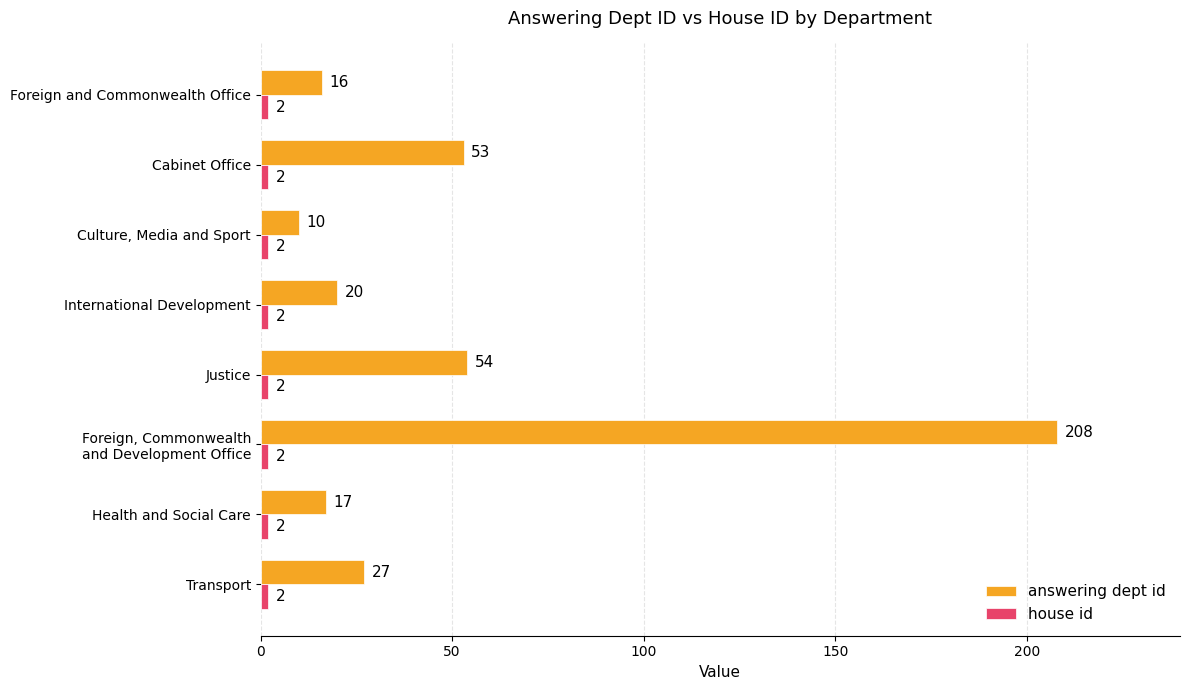

Where is answering dept id nearest to the value 109?

Justice